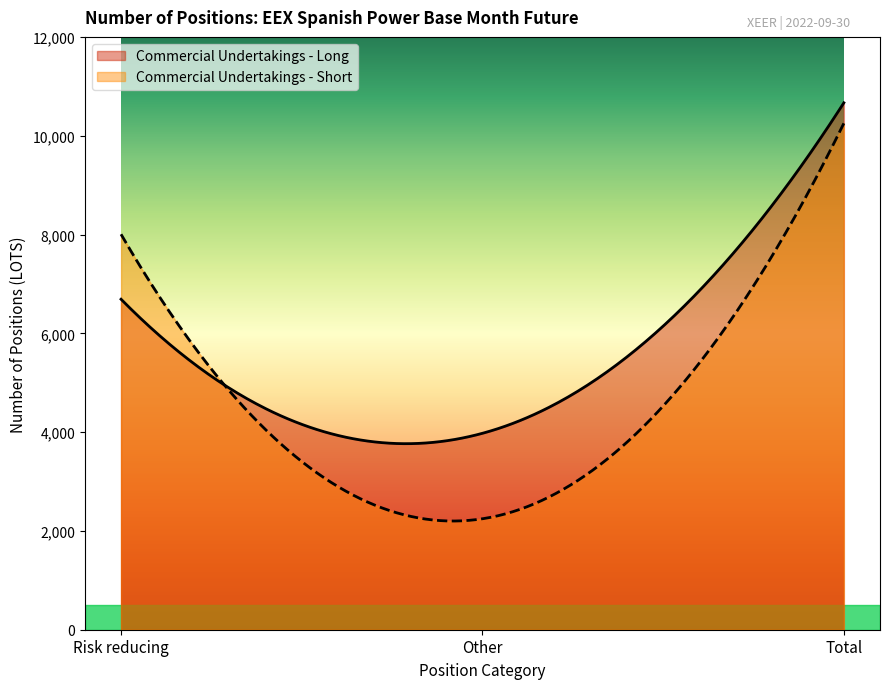

How many lines are shown in the chart?

2